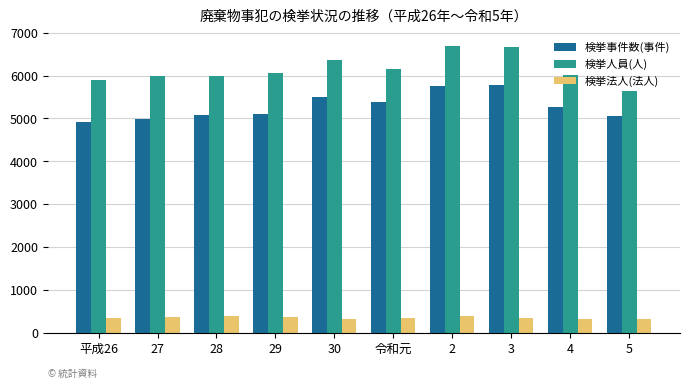

What is the spread (max minus min) of values at 27?

5620